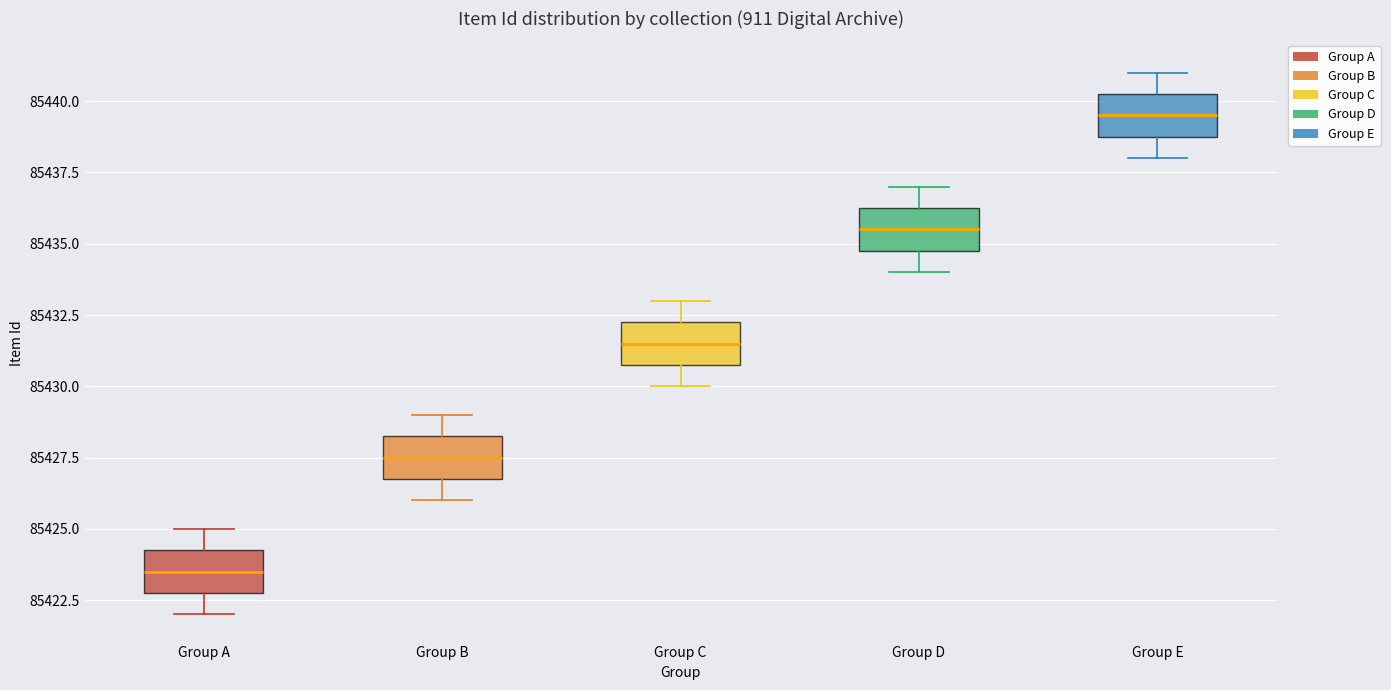

Where is the lower edge of the box for Group A on the y-axis? The values are not printed on the chart, so give them approximately, as read against the axis.

85423.0